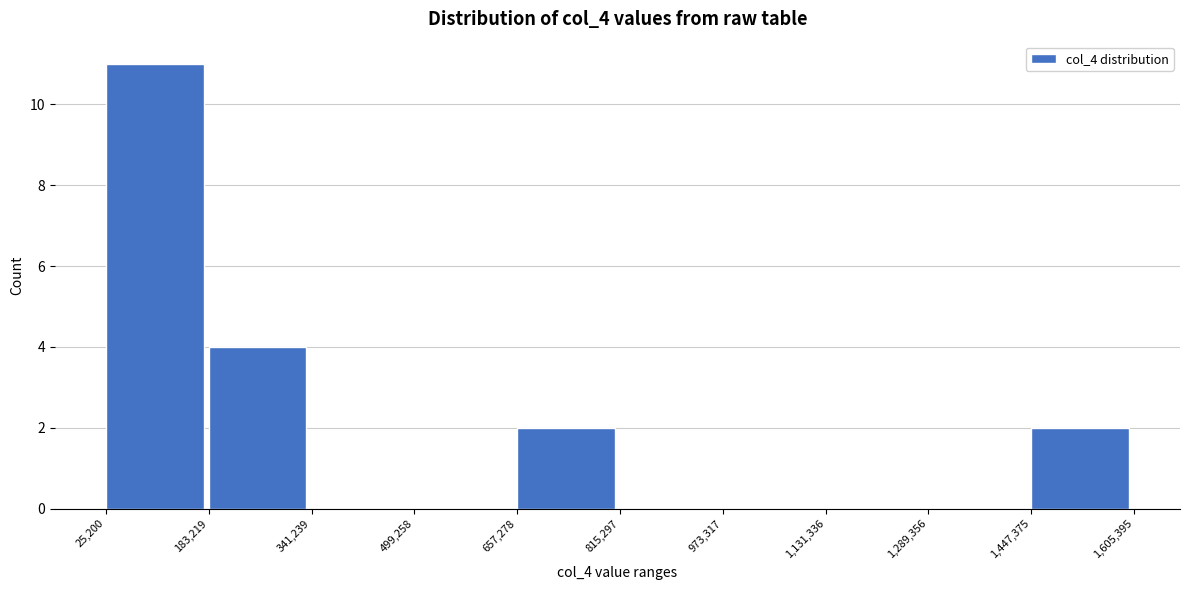

Reading left to right, transcribe this chart: for each bar, give the range it covers on the x-axis and its height. The values are not printed on the chart, so give them approximately, as read against the axis.

25,200 to 183,219: 11
183,219 to 341,239: 4
341,239 to 499,258: 0
499,258 to 657,278: 0
657,278 to 815,297: 2
815,297 to 973,317: 0
973,317 to 1,131,336: 0
1,131,336 to 1,289,356: 0
1,289,356 to 1,447,375: 0
1,447,375 to 1,605,395: 2